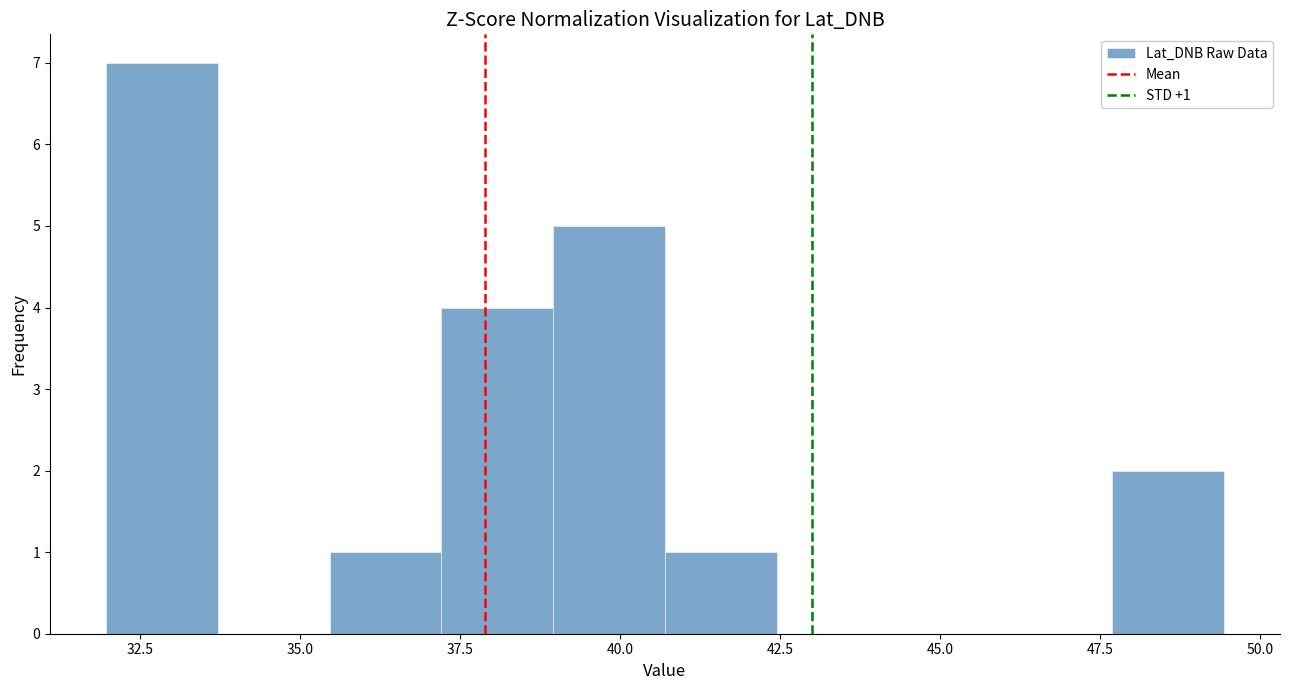

Around what value on the x-axis is the tallest bar? Give the approximate position of its centre, as read against the axis.

33.0